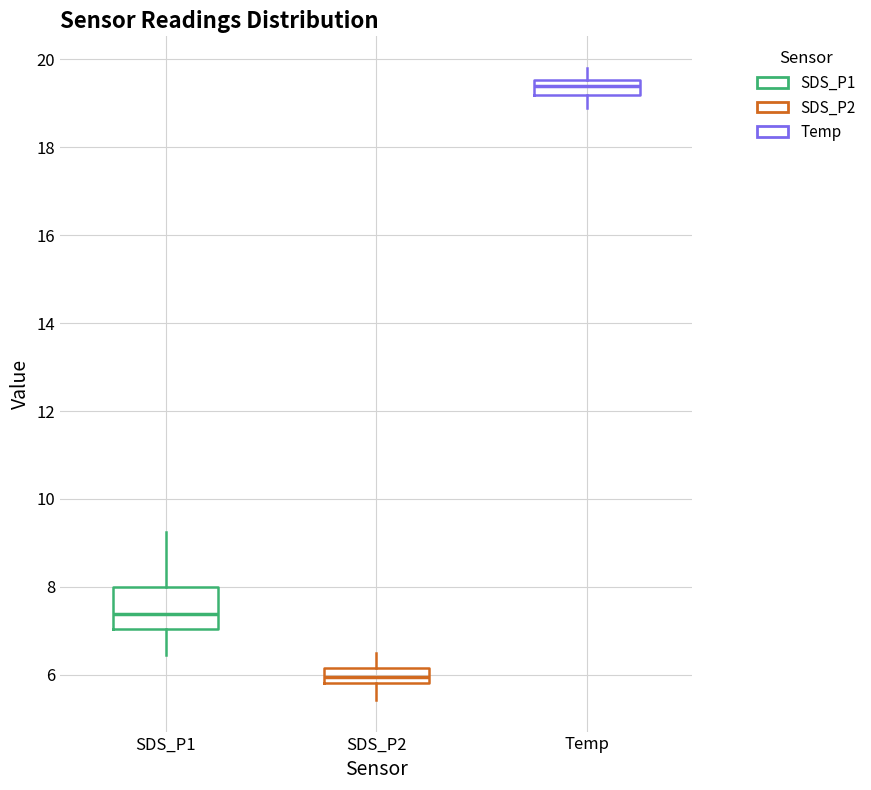

Comparing the boxes themselves (not the whiskers), which one is the tallest?

SDS_P1